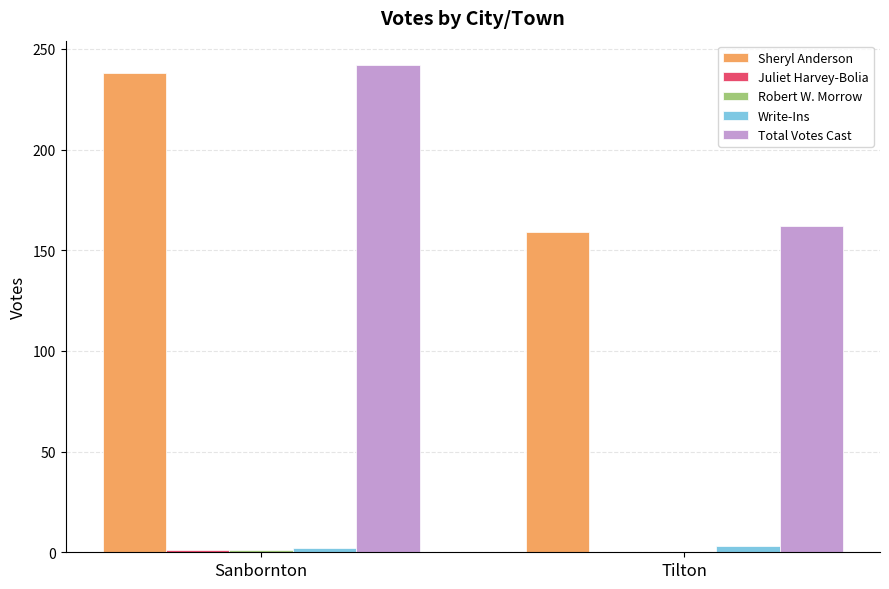

The Total Votes Cast series shows 242 at Sanbornton. True or false?

True